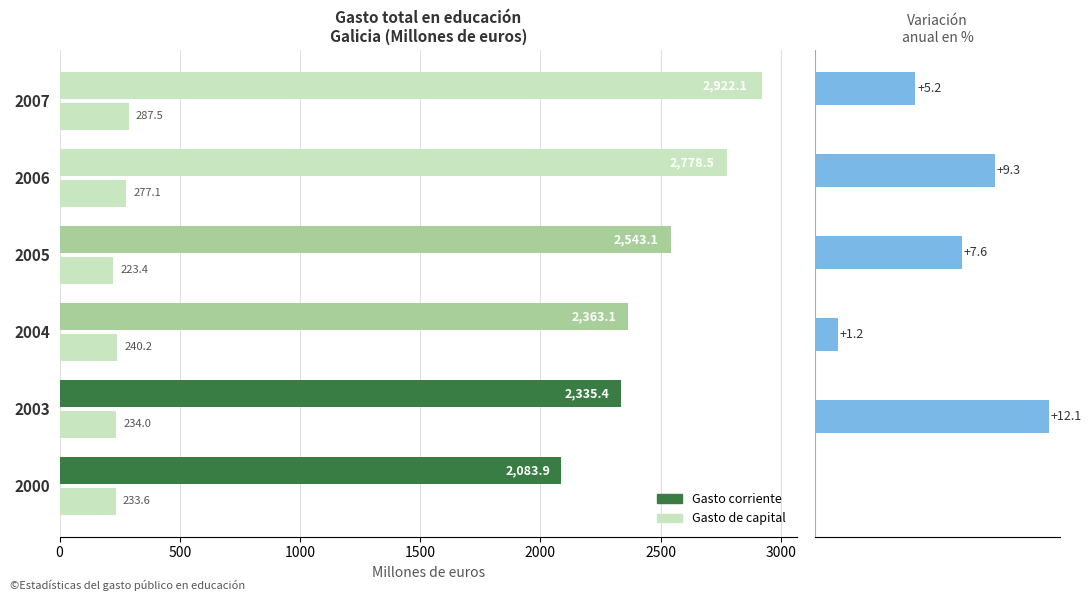

What is the value of the Variación % bar at the 2nd from the left?

12.1